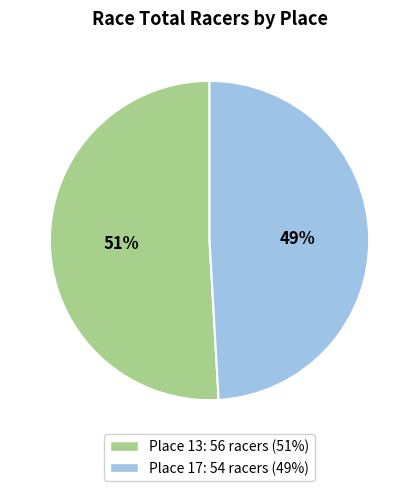

Rank the categories by value from lowest to highest.

Place 17, Place 13